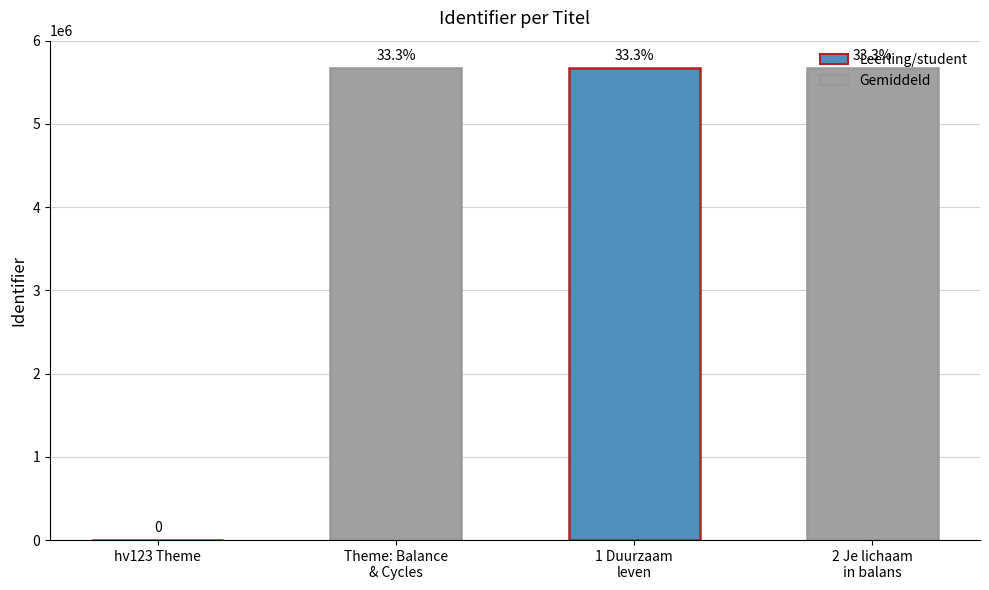

Rank the categories by value from highest to lowest.

2 Je lichaam
in balans, 1 Duurzaam
leven, Theme: Balance
& Cycles, hv123 Theme